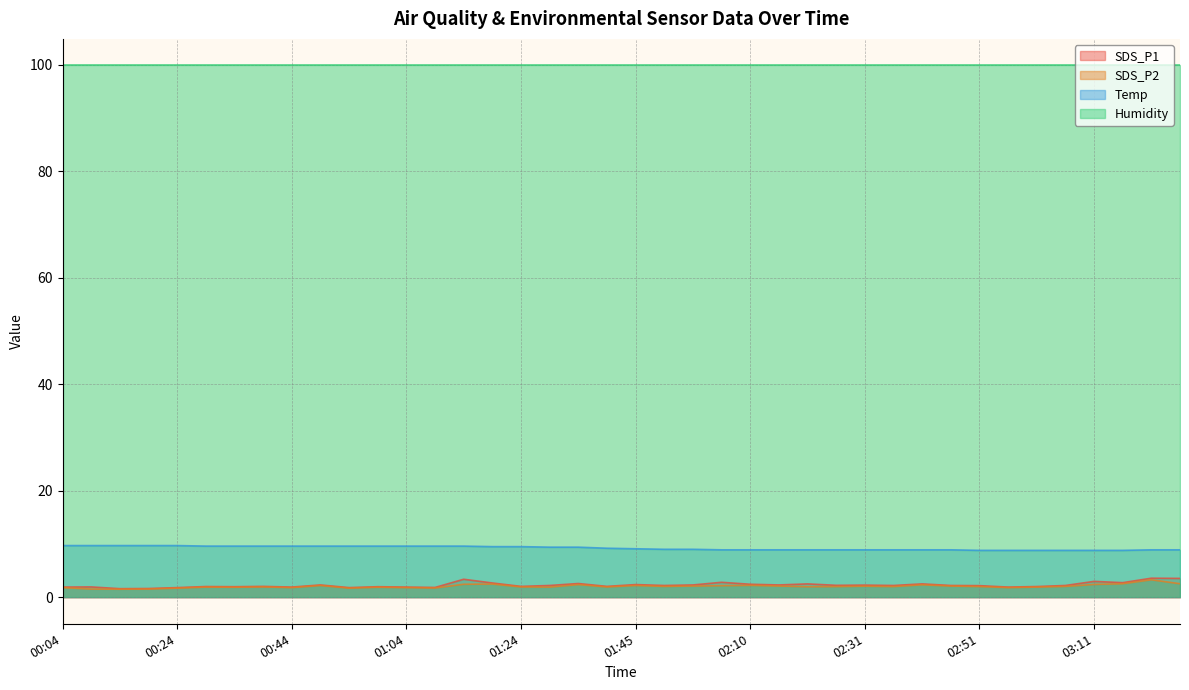

At which label does Temp reach its peak?

00:04